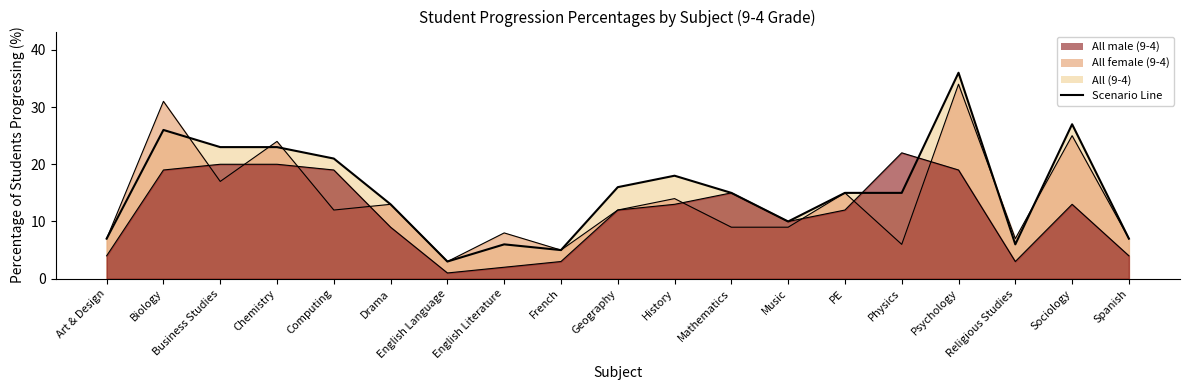

Where is the data nearest to the value 19?

History